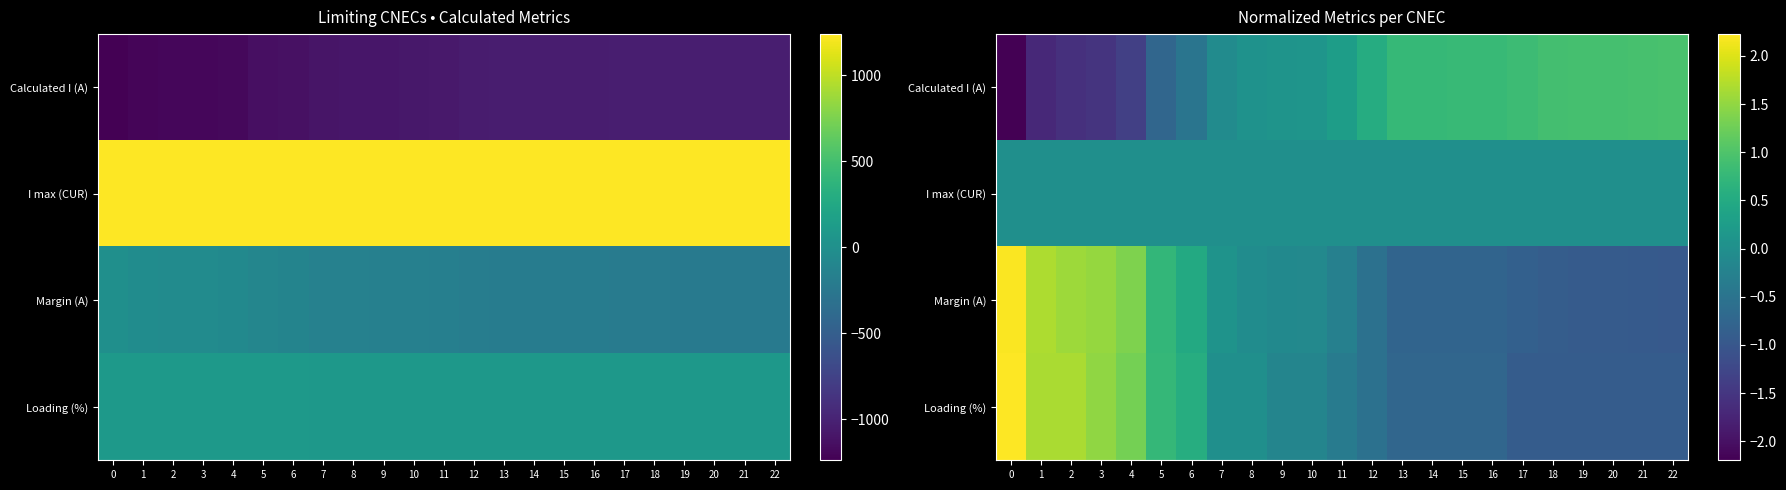

Which series has the largest range (max minus min)?

Margin (A)